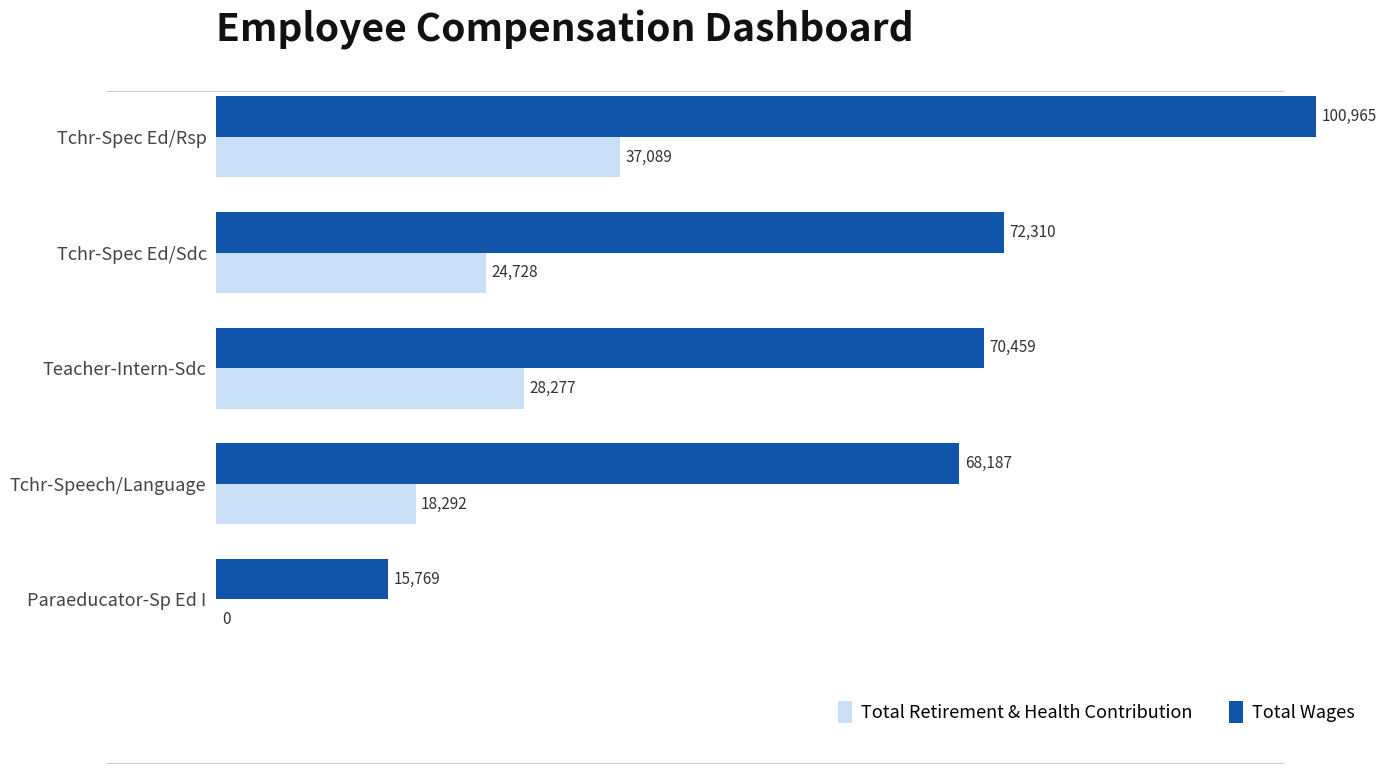

Which series changed the most between Tchr-Spec Ed/Sdc and Paraeducator-Sp Ed I?

Total Wages